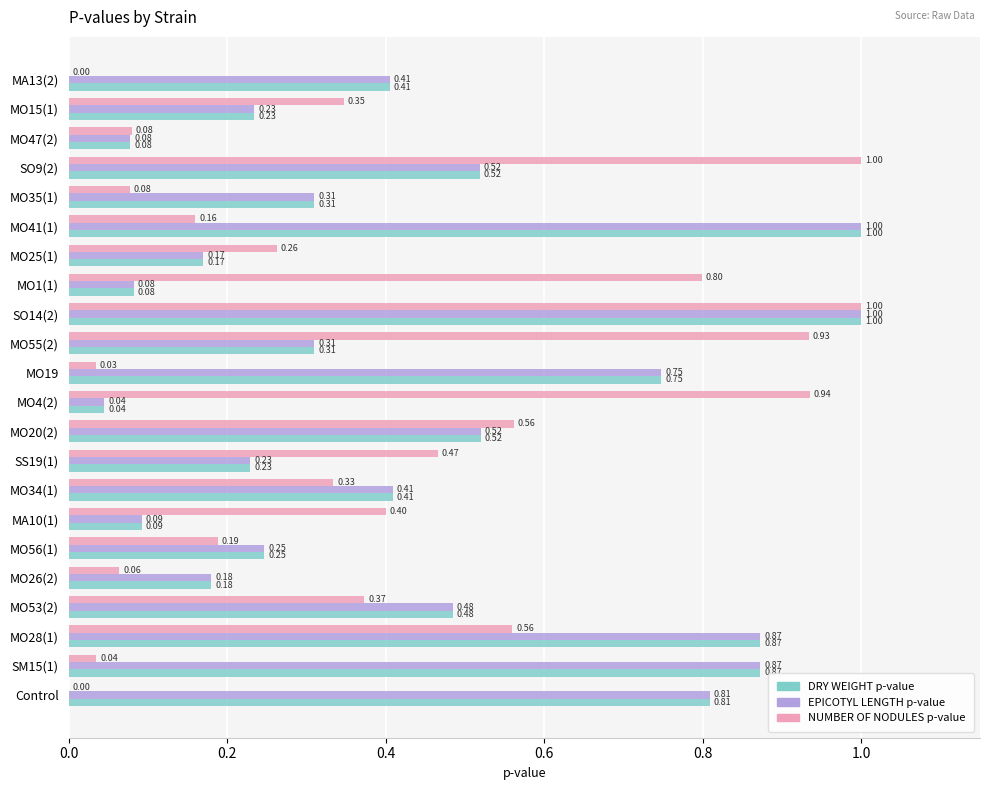

What is the sum of all EPICOTYL LENGTH p-value values?

9.6